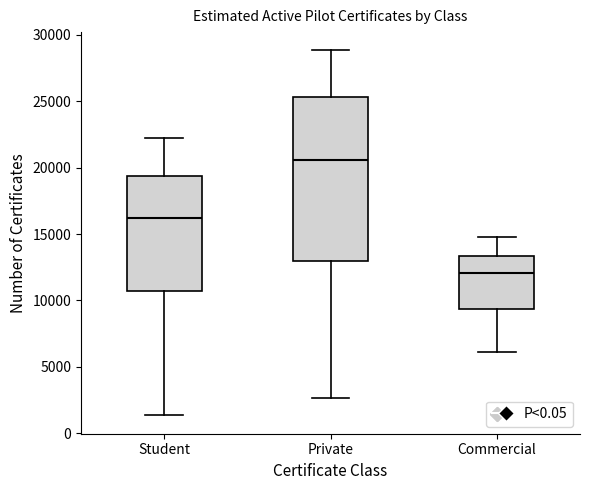

Reading left to right, transcribe this box plot: for each box, give where its median line is, the range the box spans, and where its two whiskers end, as read against the y-axis. The values are not printed on the chart, so give them approximately, as read against the axis.

Student: median 16000, box 10500 to 19500, whiskers 1500 to 22000
Private: median 20500, box 13000 to 25500, whiskers 2500 to 29000
Commercial: median 12000, box 9500 to 13500, whiskers 6000 to 14500